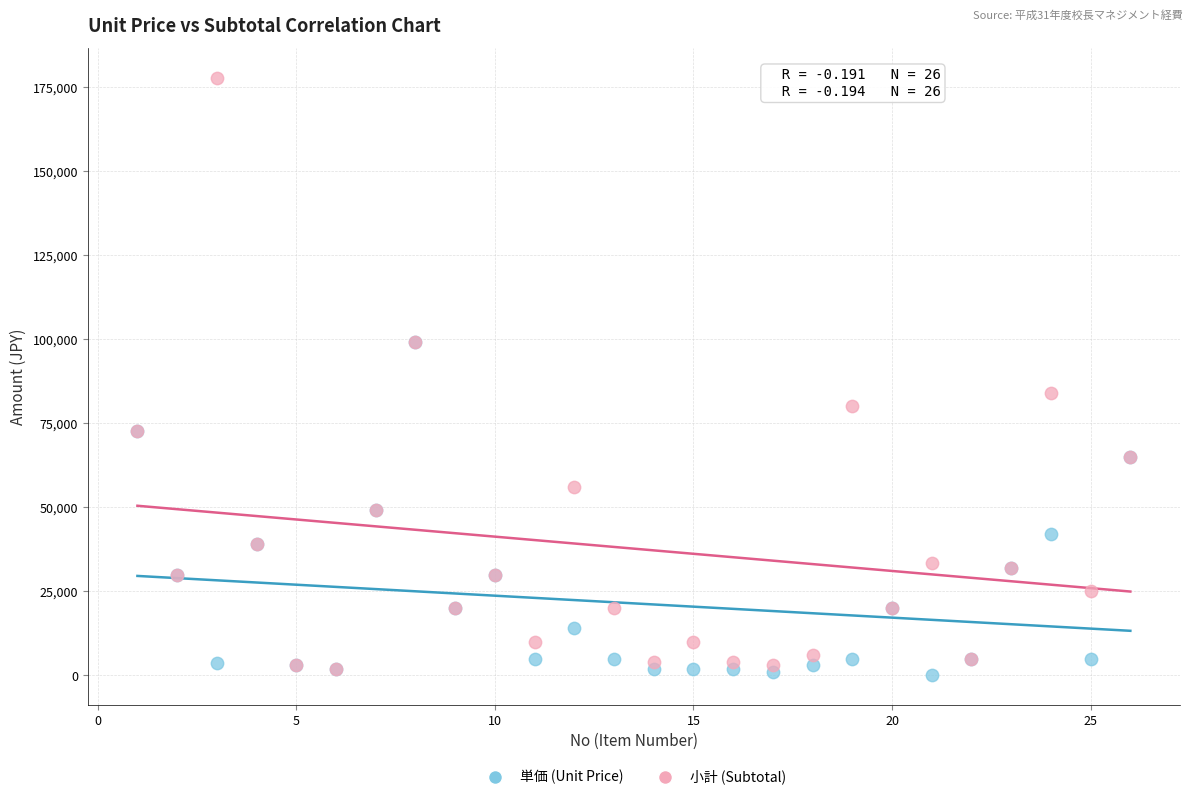

Across all series, what Y value is closest to 88883?

84000